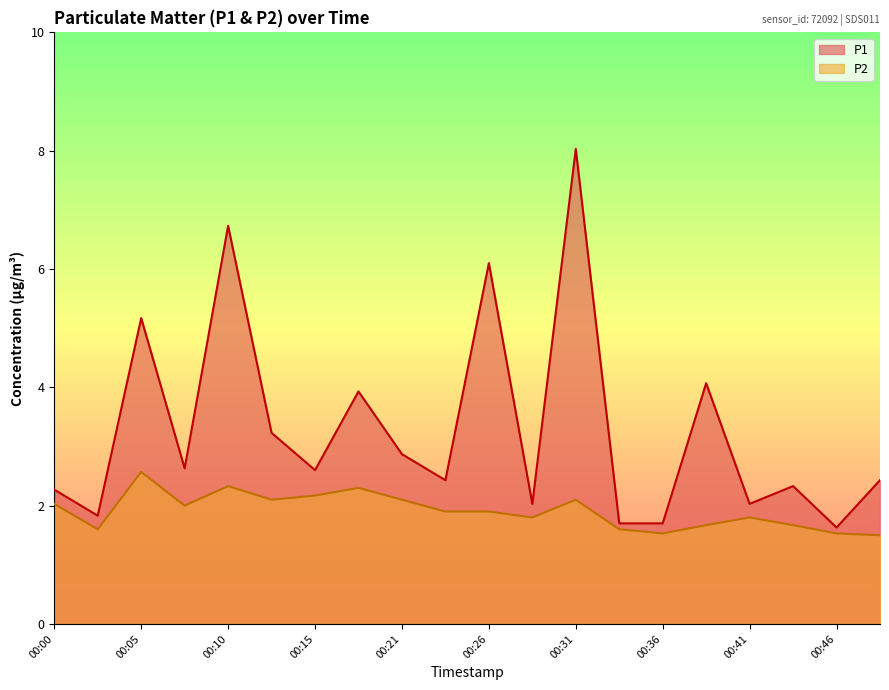

True or false: P1 and P2 intersect in this chart.

False